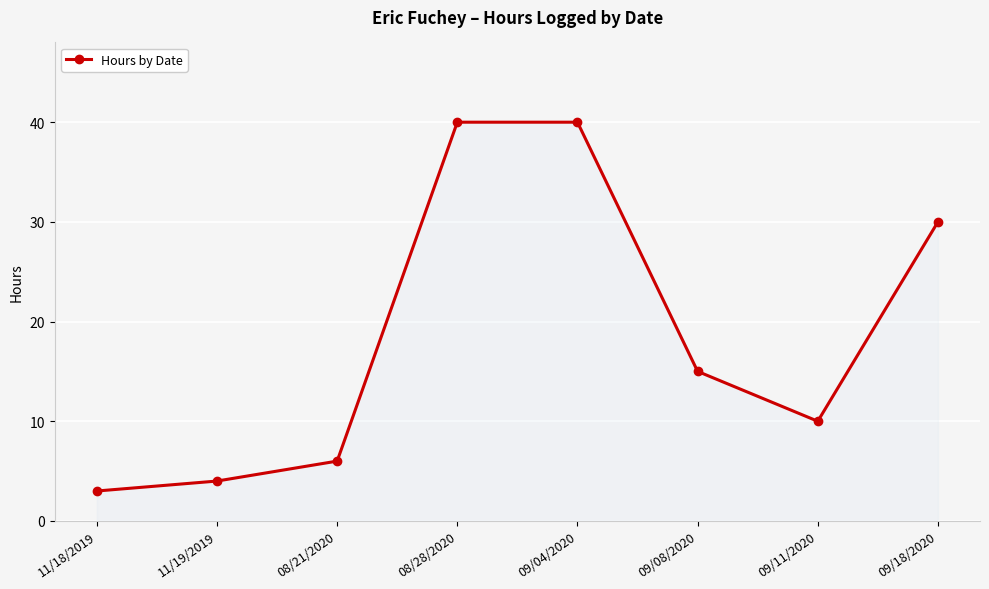

What position from the right is 08/28/2020?

5